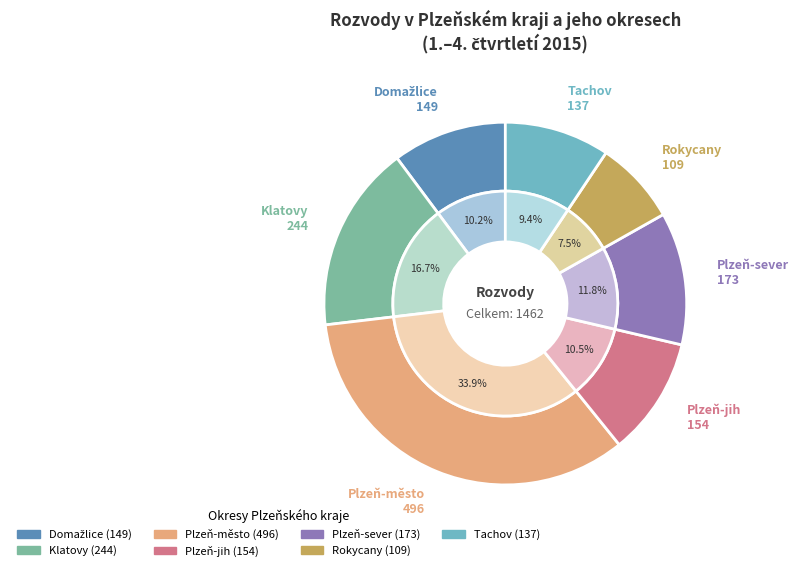

To the nearest percent, what is the difference between the largest and smallest slice percentages?

26%